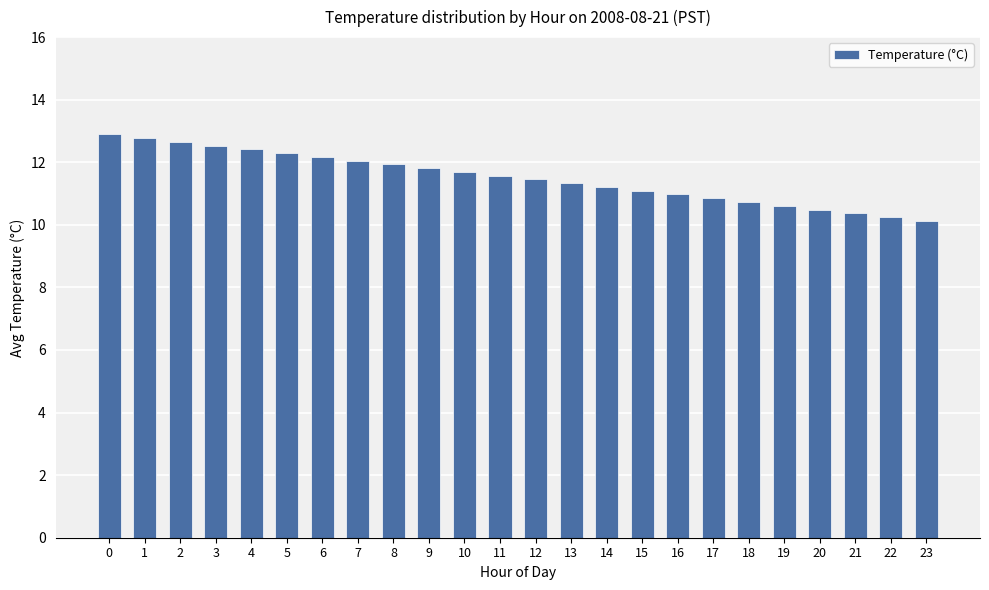

The value at 16 is 6.8. True or false?

False